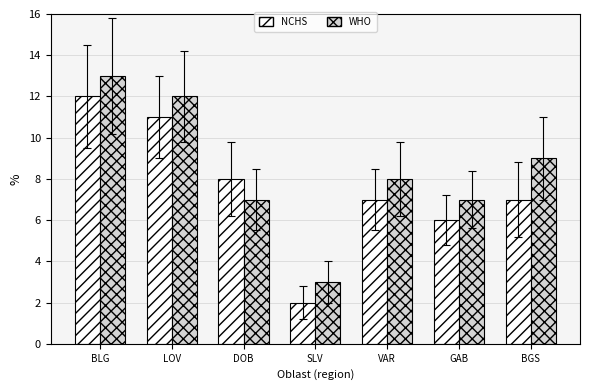

Is it true that WHO equals 7 at DOB?

True